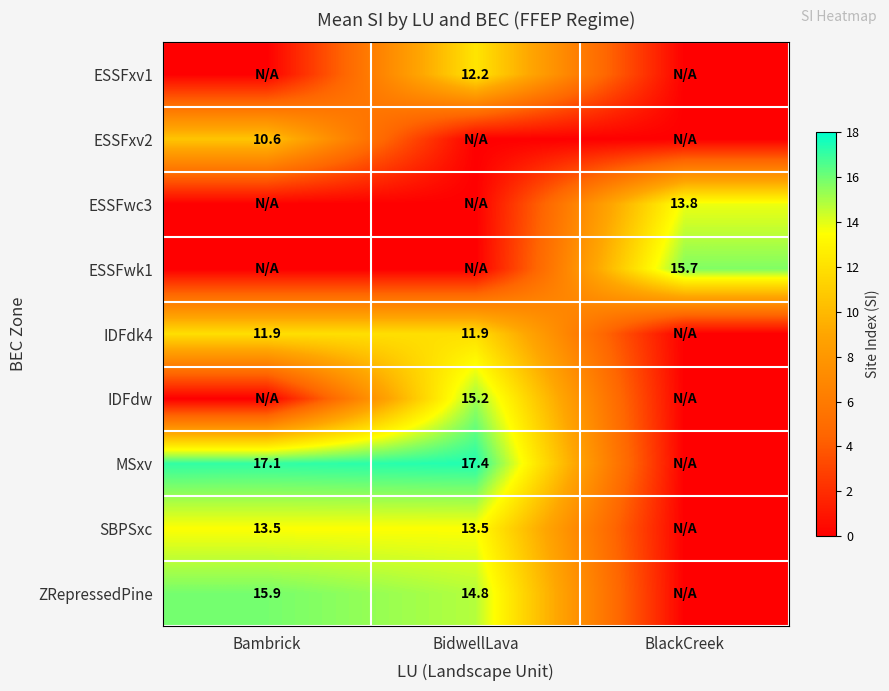

The ESSFwc3 series shows 8.5 at BlackCreek. True or false?

False